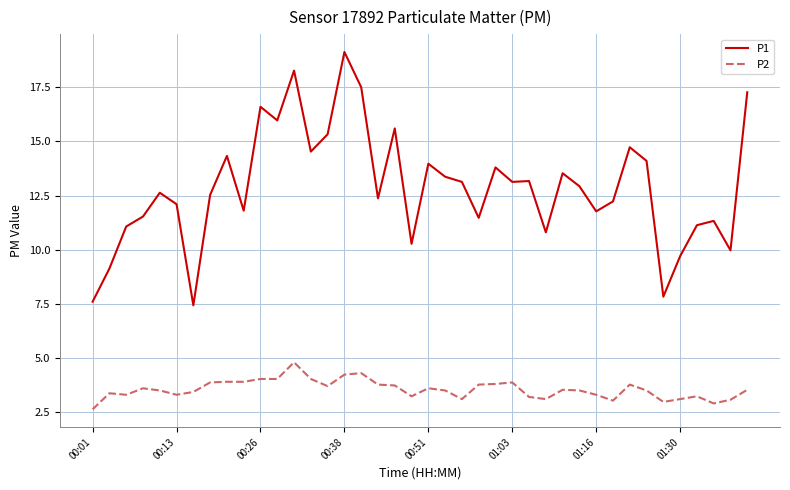

Rank the series by their average value, from lowest to highest.

P2, P1